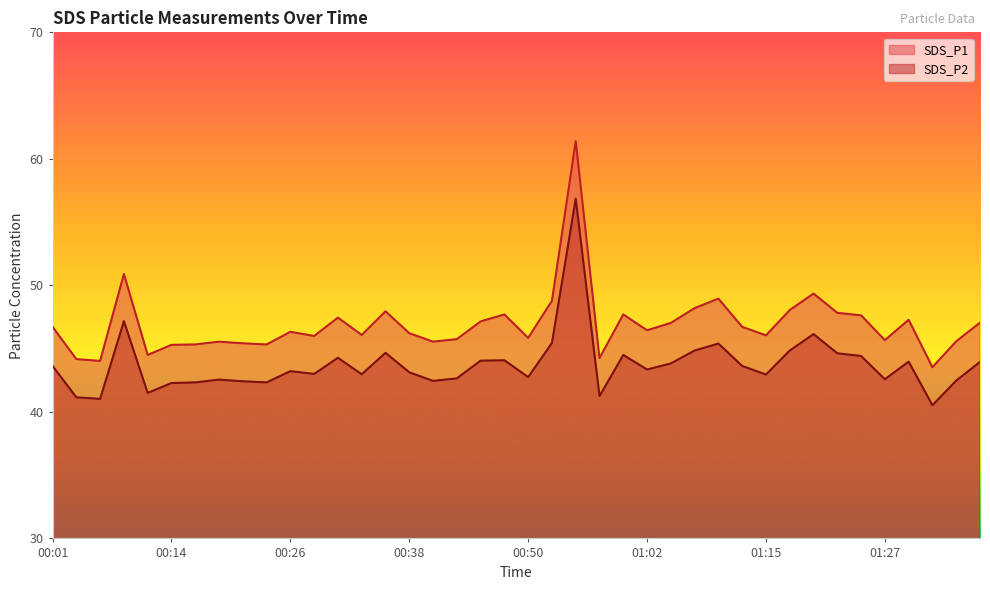

Which series has the widest spread of values?

SDS_P1